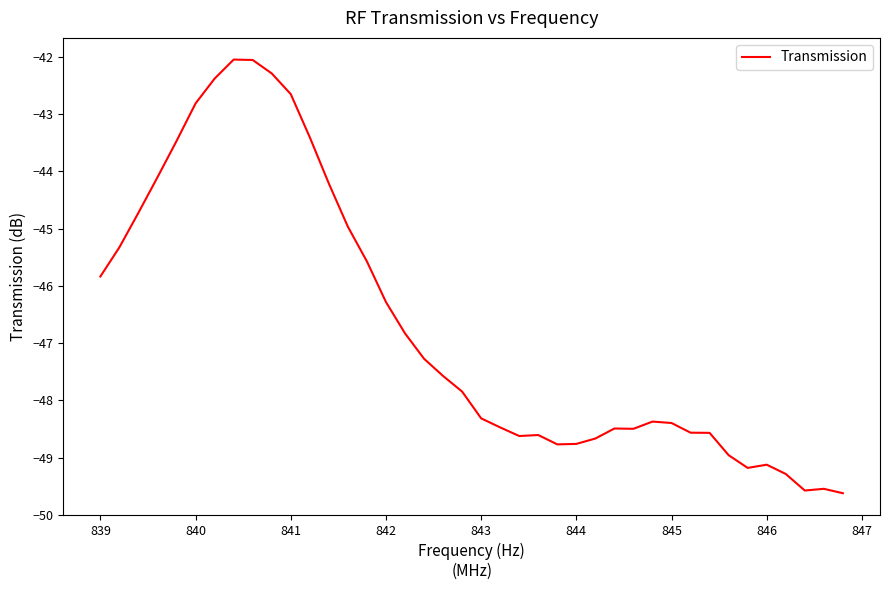

What is the greatest value displayed?

-42.0